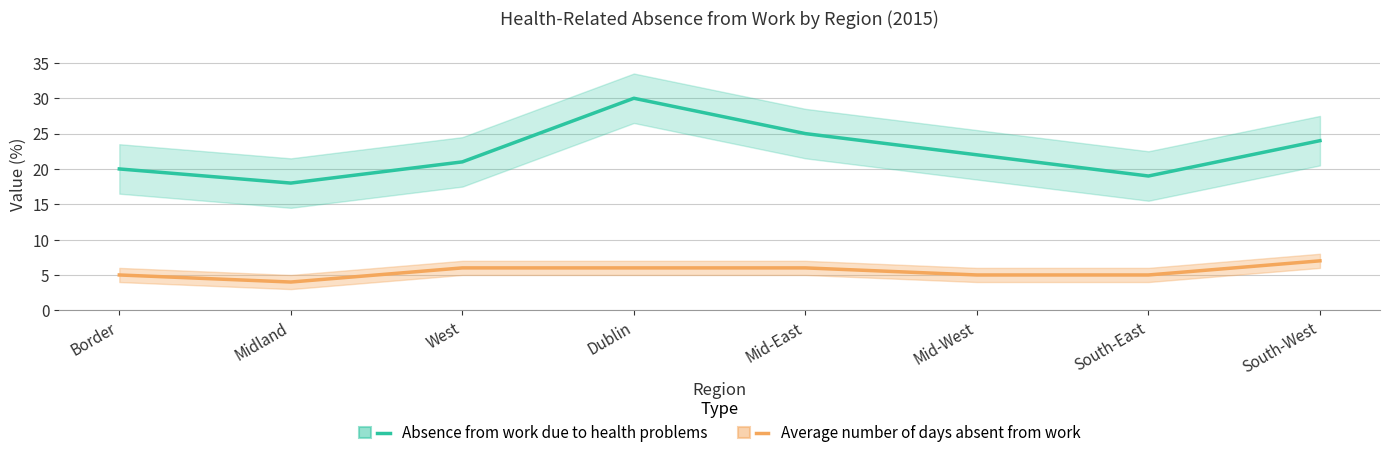

What is the label of the 8th point from the right?

Border